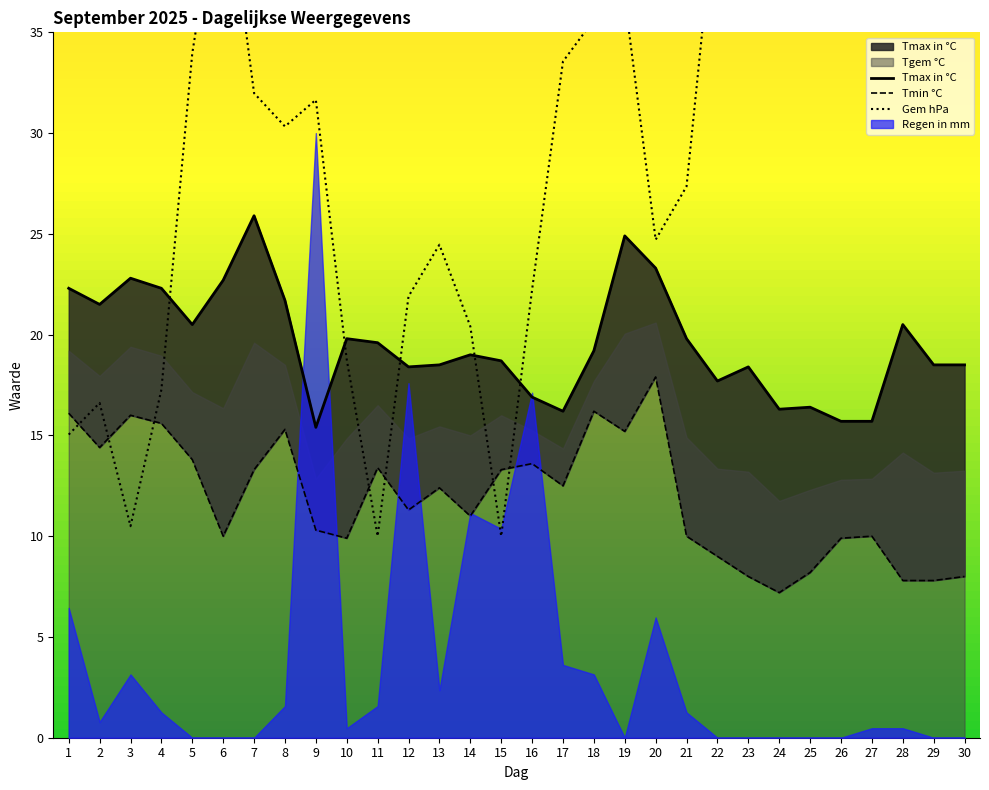

Which series has the widest spread of values?

Gem hPa